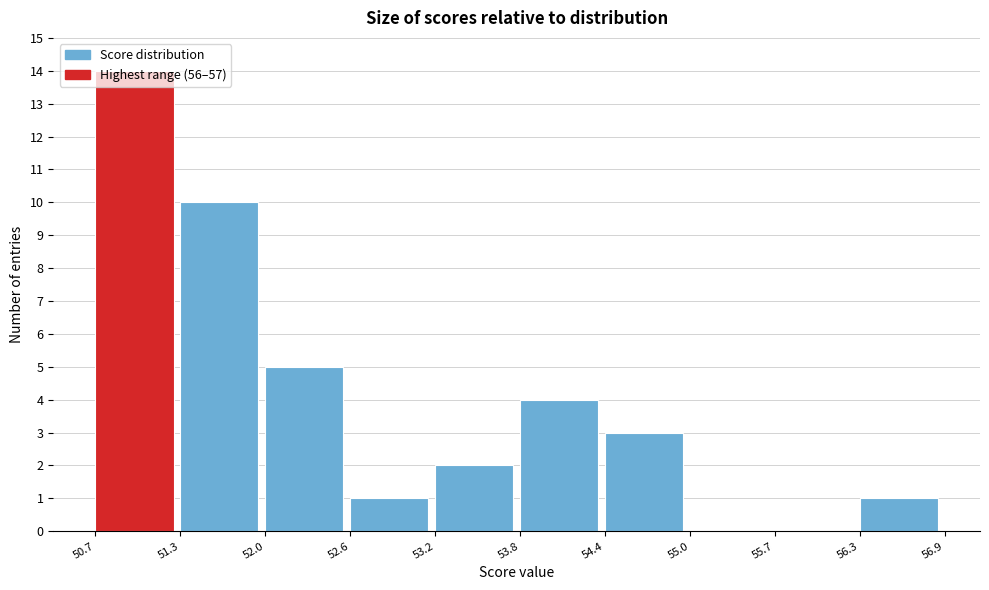

Reading left to right, list every bar in this chart as the range it spans on the x-axis followed by its height. The values are not printed on the chart, so give them approximately, as read against the axis.

50.7 to 51.3: 14
51.3 to 52.0: 10
52.0 to 52.6: 5
52.6 to 53.2: 1
53.2 to 53.8: 2
53.8 to 54.4: 4
54.4 to 55.0: 3
55.0 to 55.7: 0
55.7 to 56.3: 0
56.3 to 56.9: 1